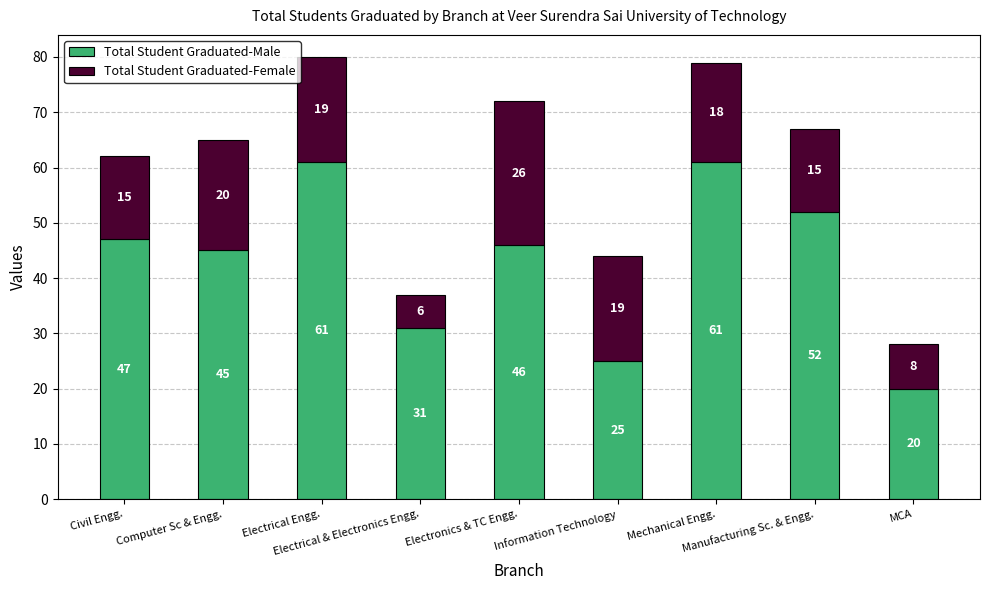

What is the average value of the Total Student Graduated-Male series?

43